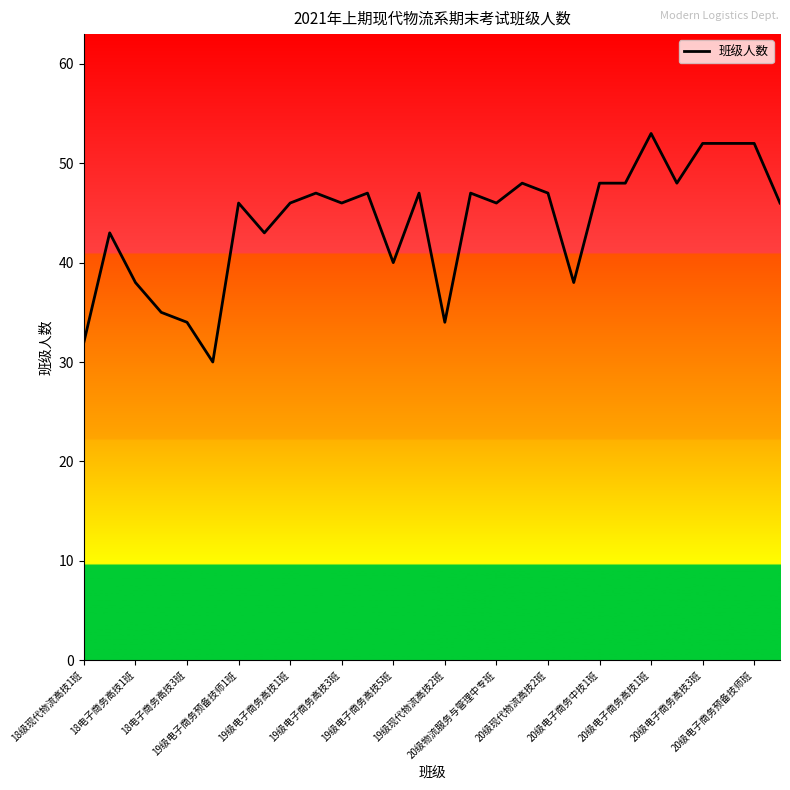

What is the difference between the maximum and minimum values?

23